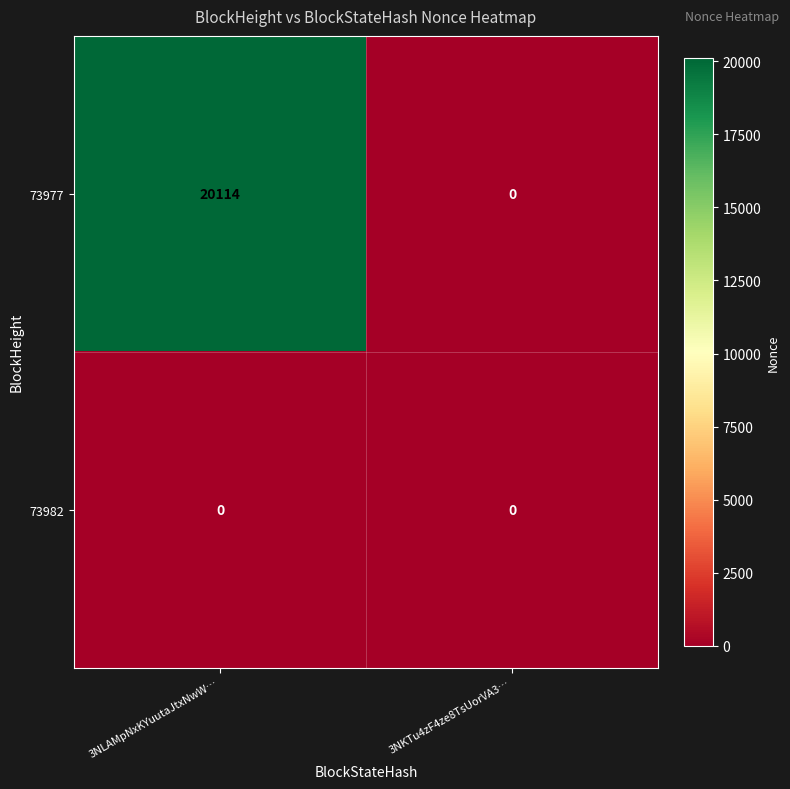

How many data points does each series have?

2